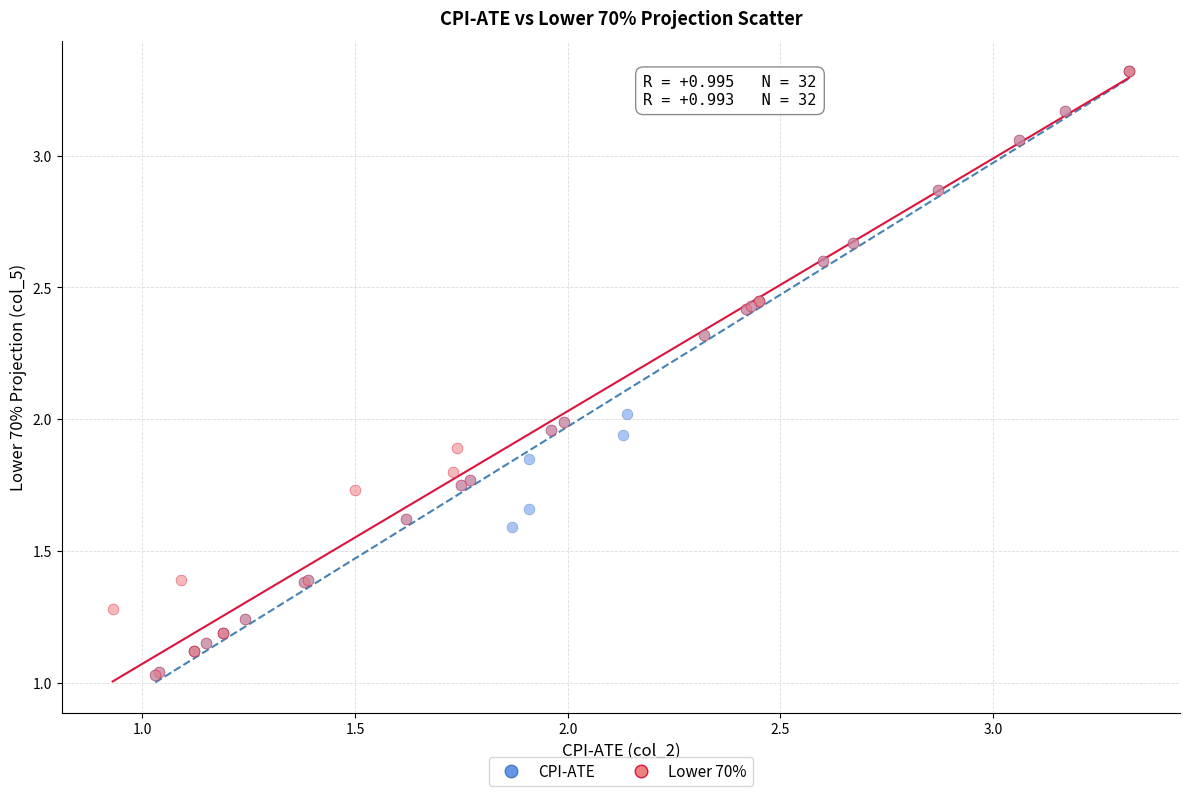

What are all the series names shown in the legend?

CPI-ATE, Lower 70%